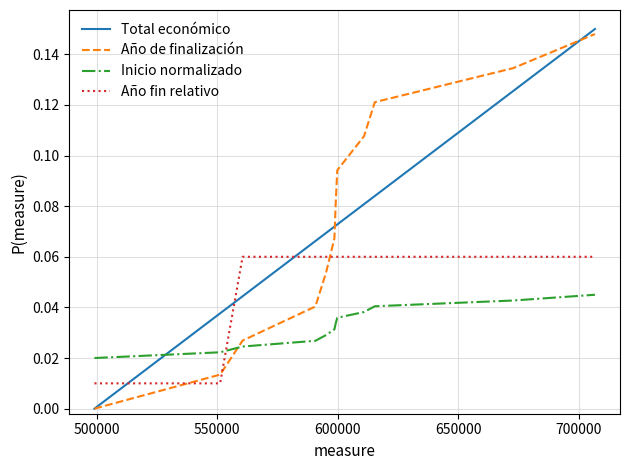

Count the number of categories in the chart.

12